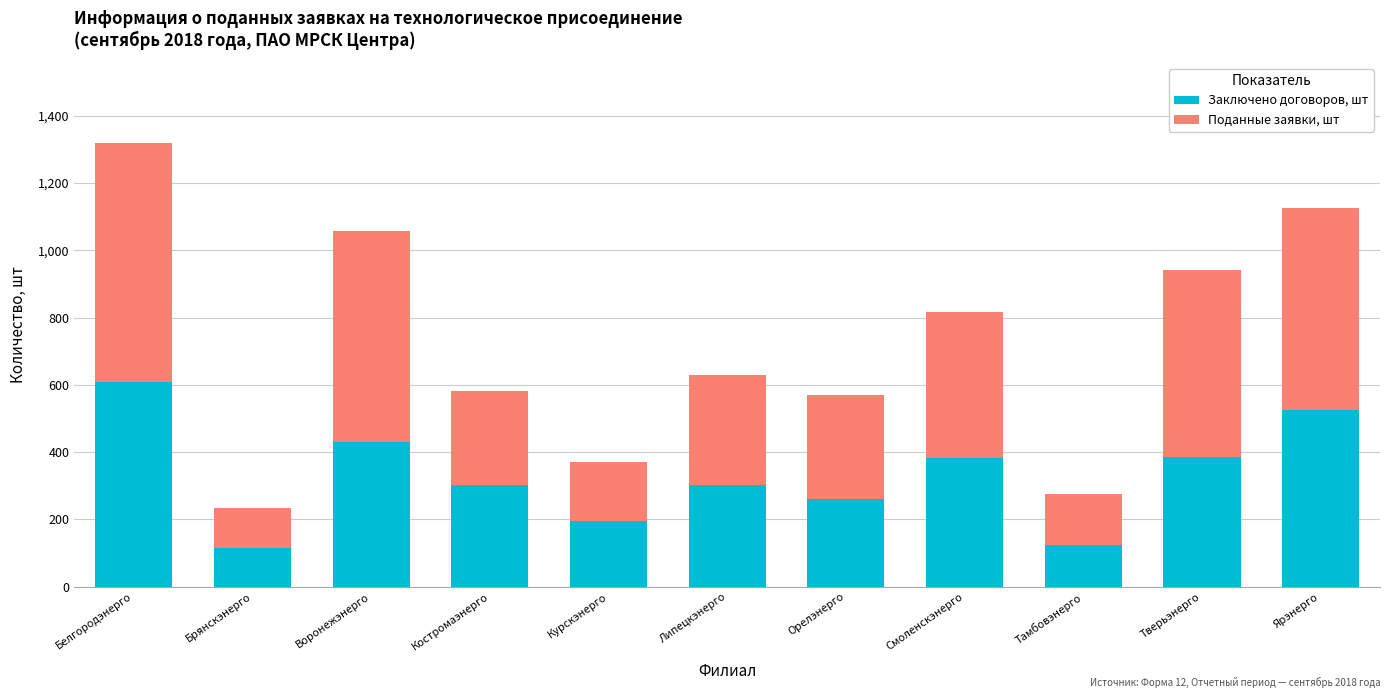

What is the total value across all series at Курскэнерго?

372